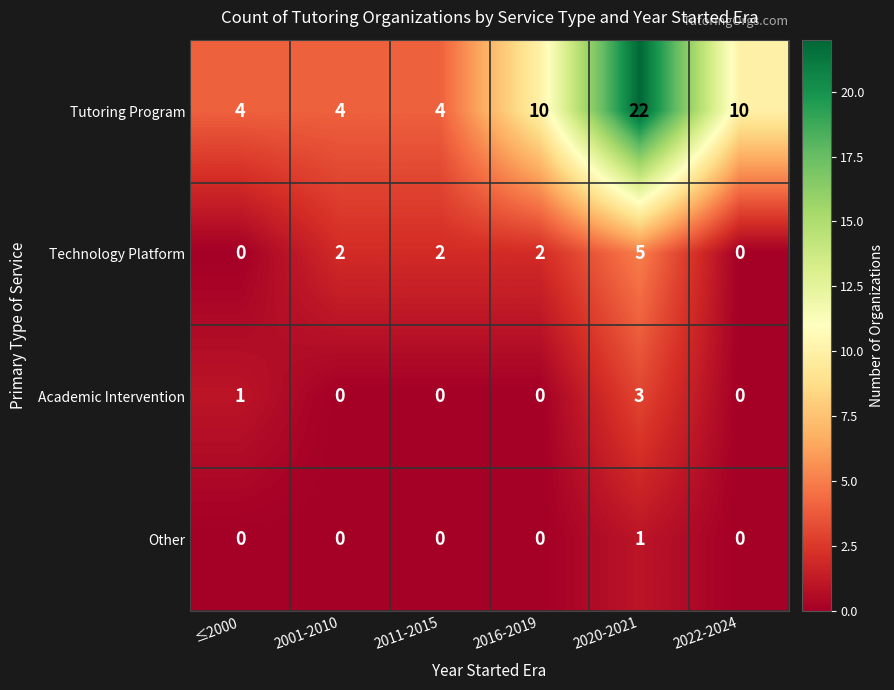

The value of Other at 2022-2024 is 0. True or false?

True